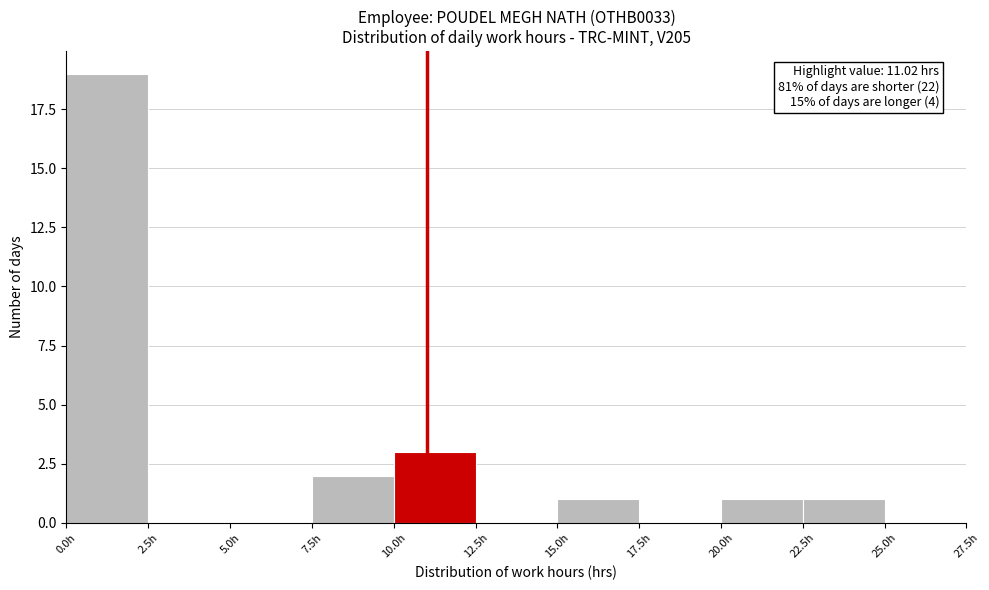

Over which range of the x-axis is the bar tallest?

0.0 to 2.5